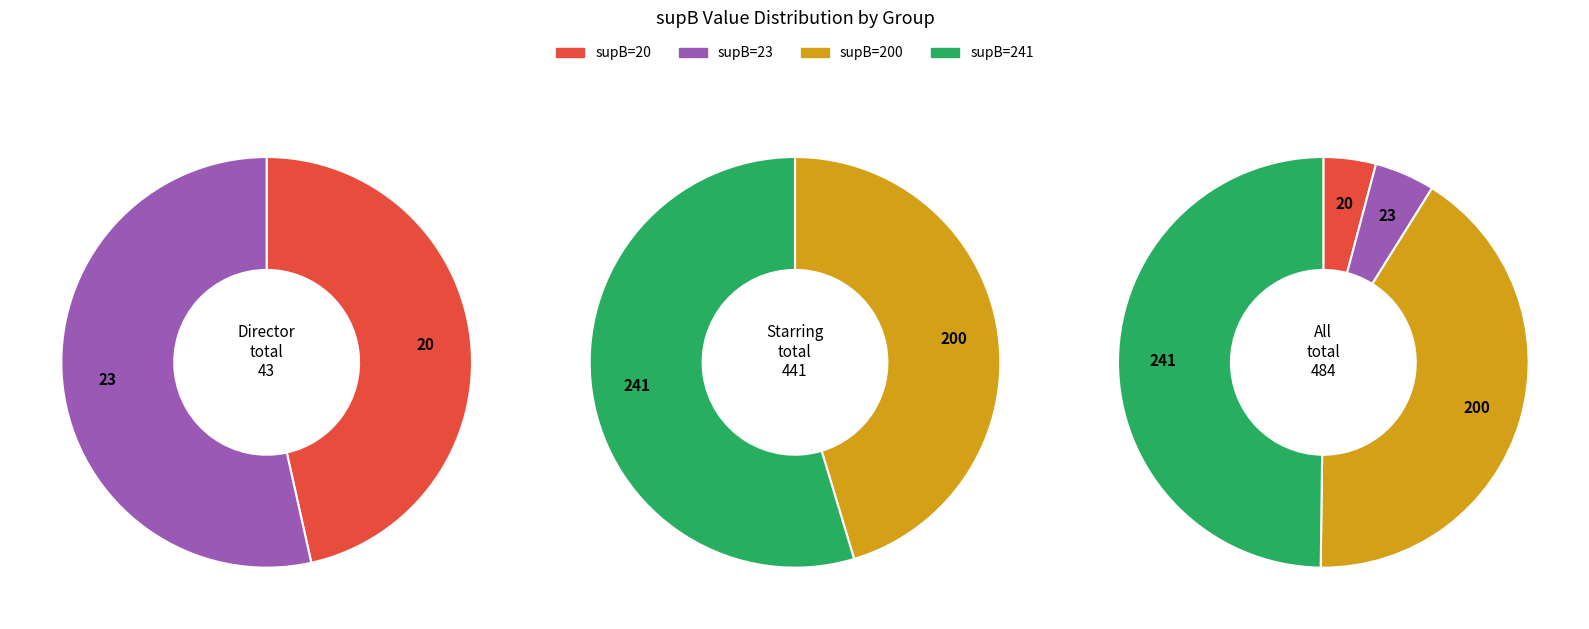

Does 1 represent more than half of the total?

No